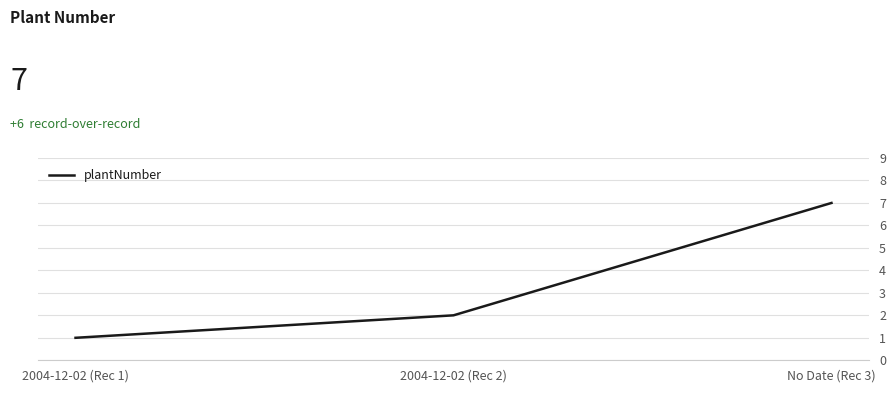

Where is the data nearest to the value 4?

2004-12-02 (Rec 2)